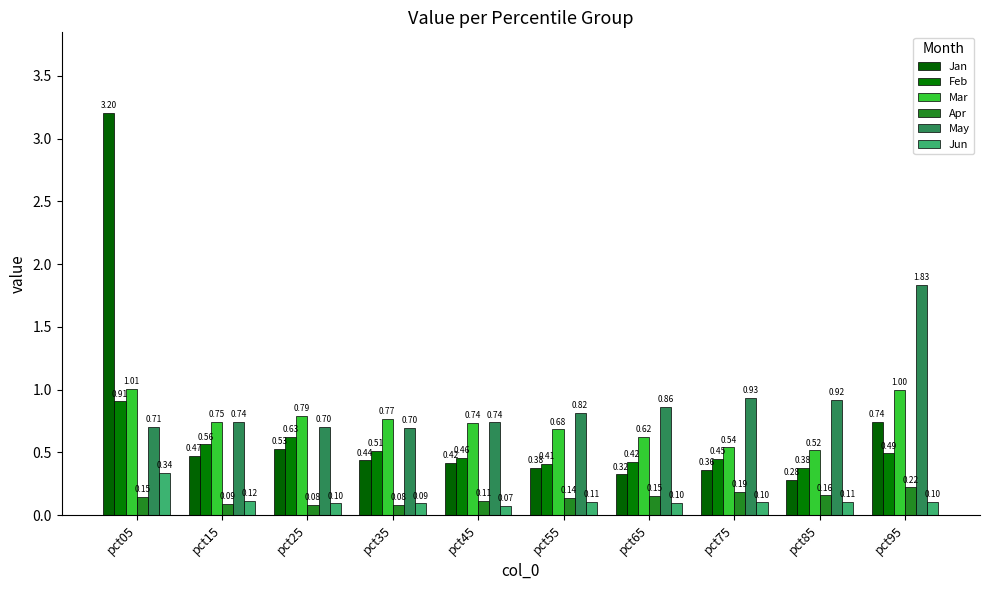

Reading left to right, what are all the values shown in this chart?

Jan: 3.2	0.5	0.5	0.4	0.4	0.4	0.3	0.4	0.3	0.7
Feb: 0.9	0.6	0.6	0.5	0.5	0.4	0.4	0.5	0.4	0.5
Mar: 1.0	0.7	0.8	0.8	0.7	0.7	0.6	0.5	0.5	1.0
Apr: 0.1	0.1	0.1	0.1	0.1	0.1	0.2	0.2	0.2	0.2
May: 0.7	0.7	0.7	0.7	0.7	0.8	0.9	0.9	0.9	1.8
Jun: 0.3	0.1	0.1	0.1	0.1	0.1	0.1	0.1	0.1	0.1